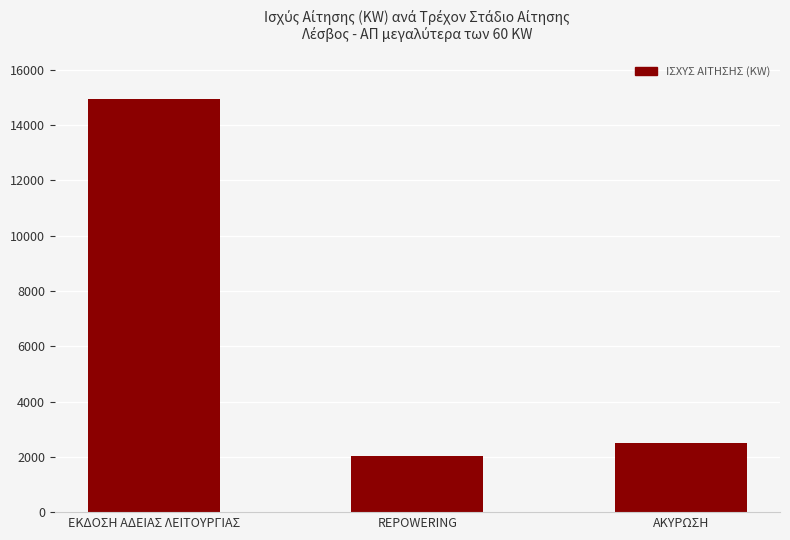

List the labels in order of value, largest first.

ΕΚΔΟΣΗ ΑΔΕΙΑΣ ΛΕΙΤΟΥΡΓΙΑΣ, ΑΚΥΡΩΣΗ, REPOWERING